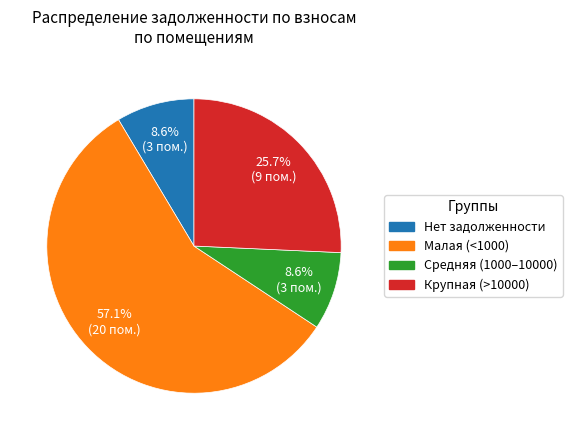

Is there a majority slice in this chart?

Yes